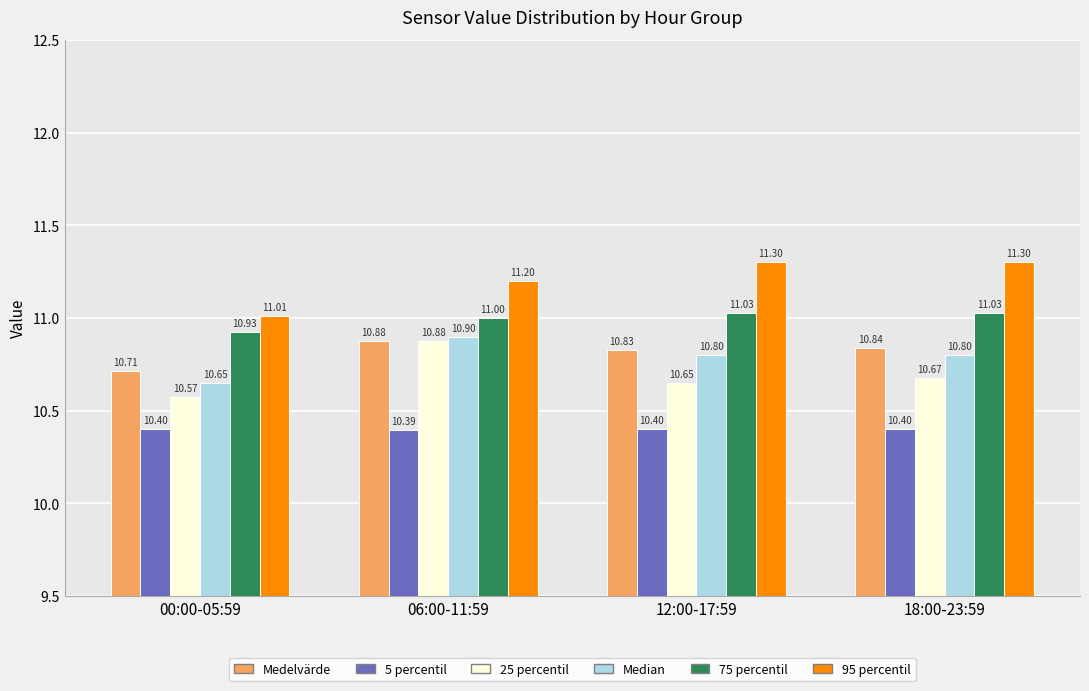

At how many categories does at least one series exceed 11?

4